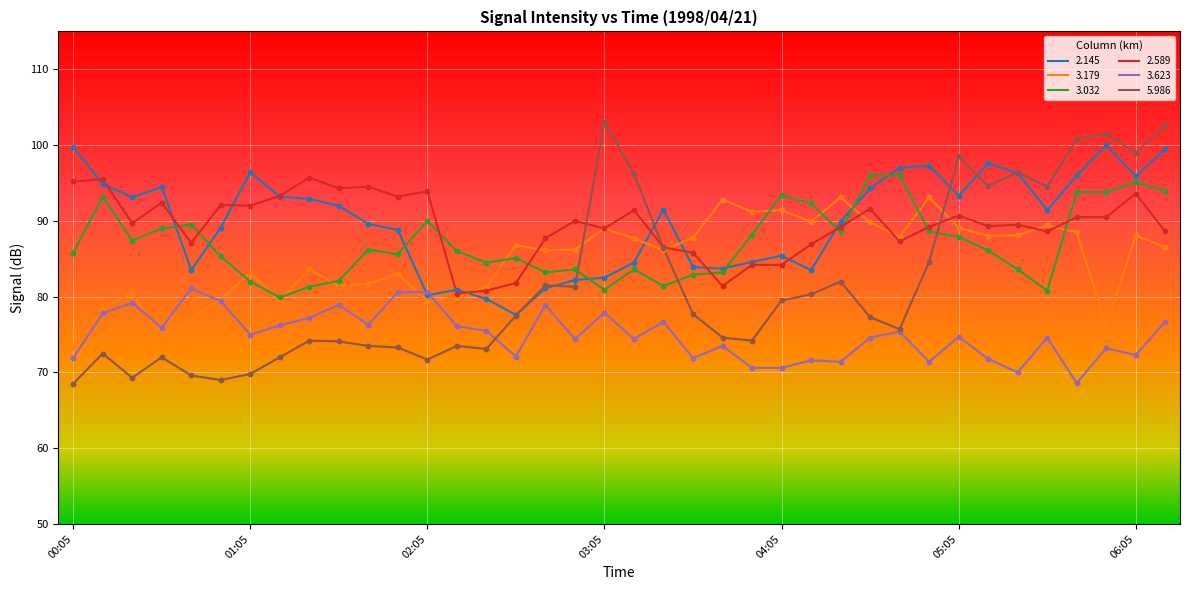

Which series has the widest spread of values?

5.986